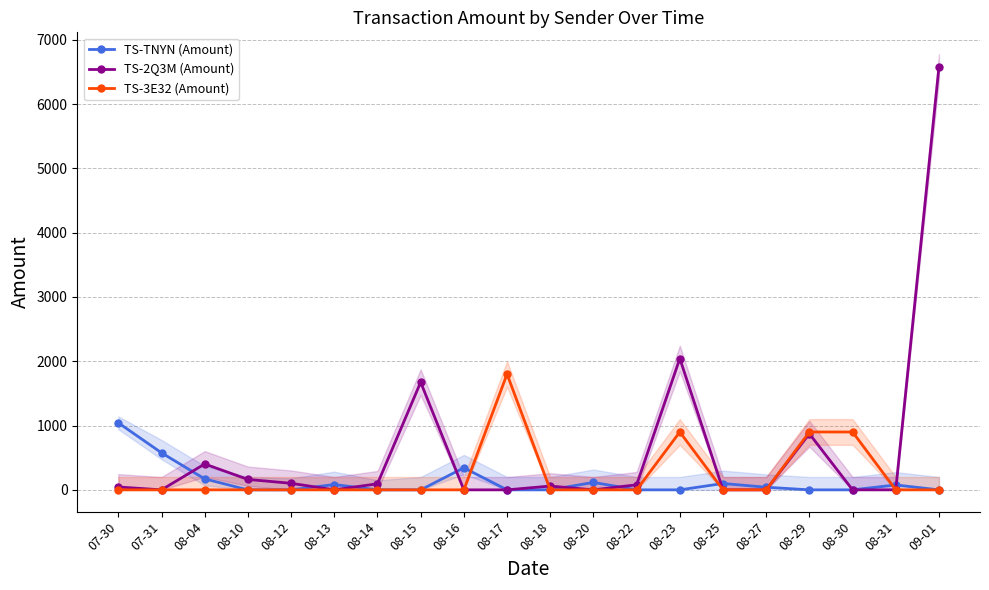

Between 08-12 and 08-13, which is larger?

08-13